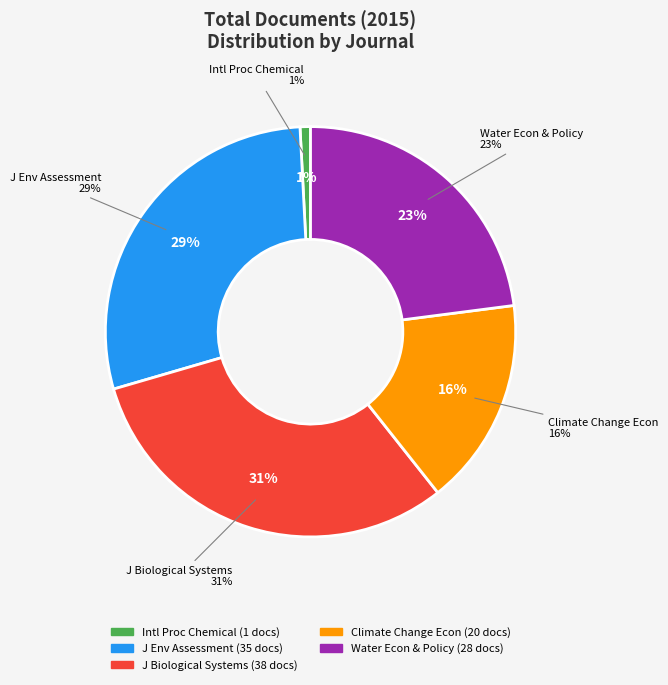

To the nearest percent, what portion does International Proceedings of Chemical represent?

1%